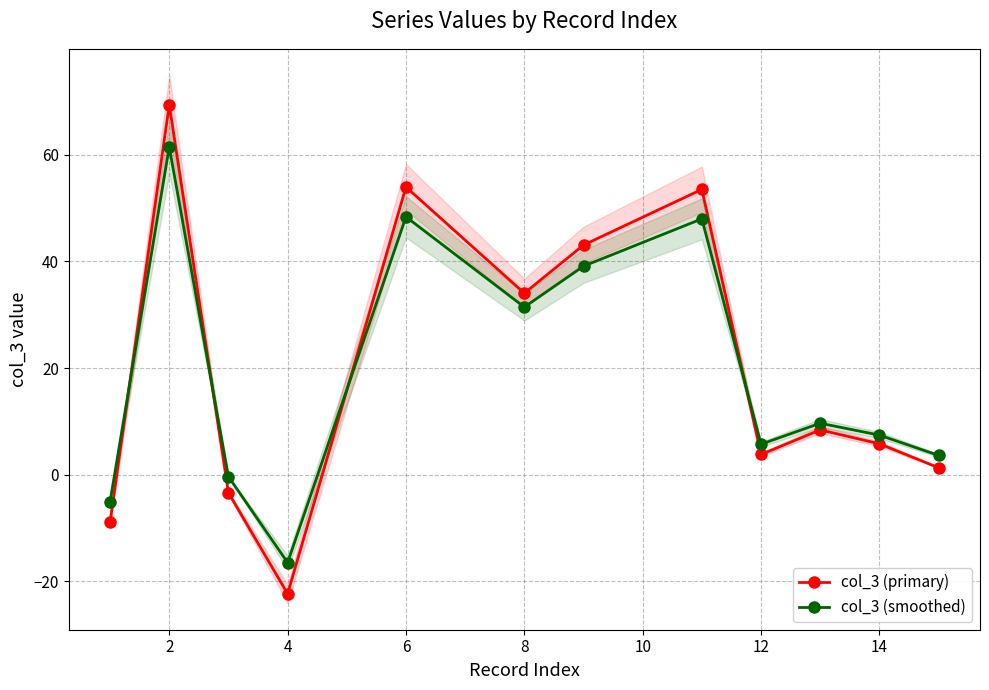

How many series are shown in this chart?

2